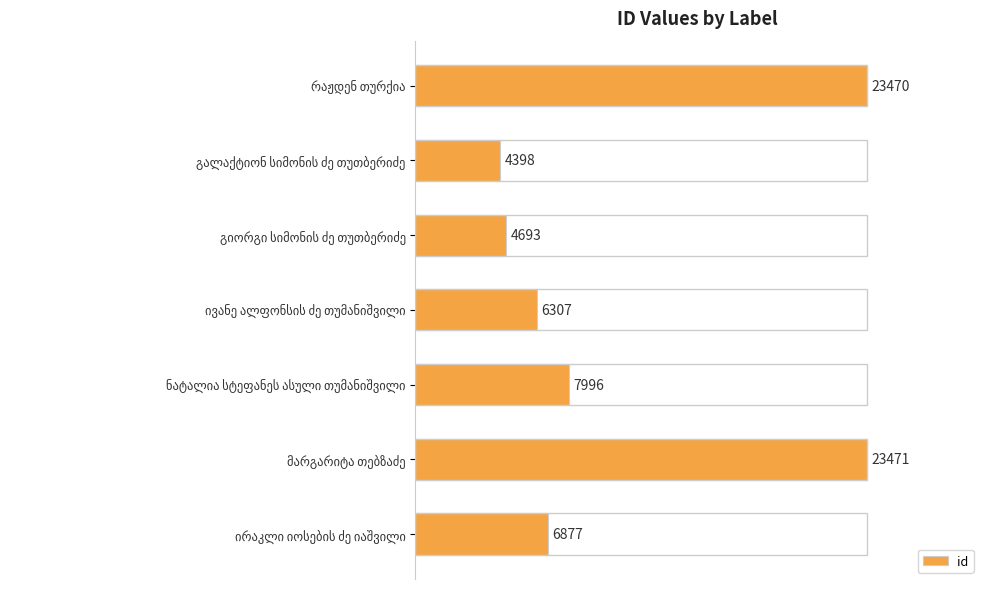

How many bars are there in total?

7